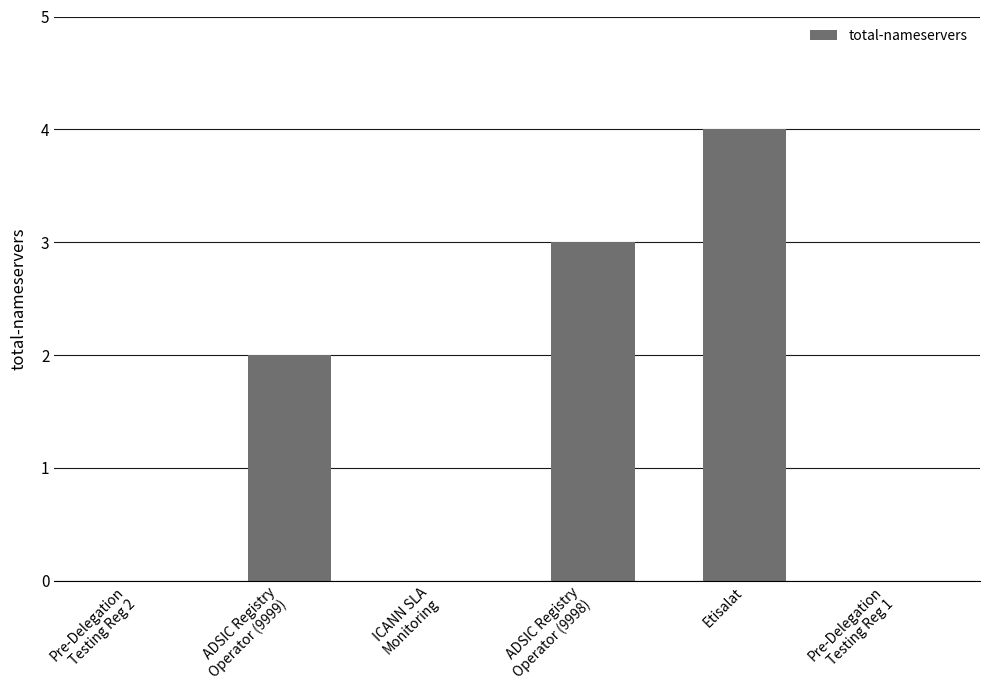

What is the greatest value displayed?

4